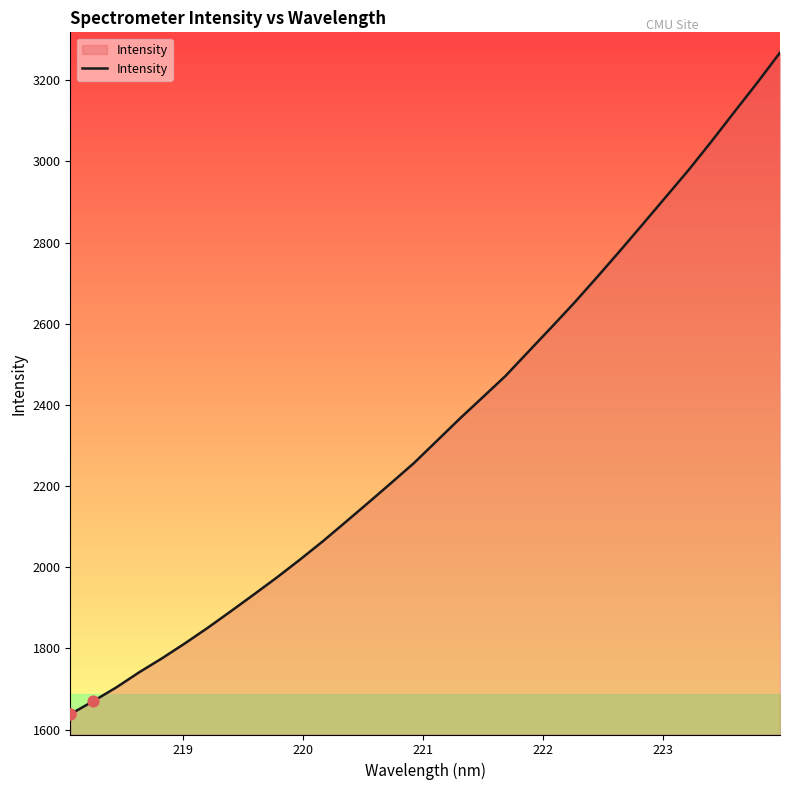

What is the maximum value shown in the chart?

3268.0